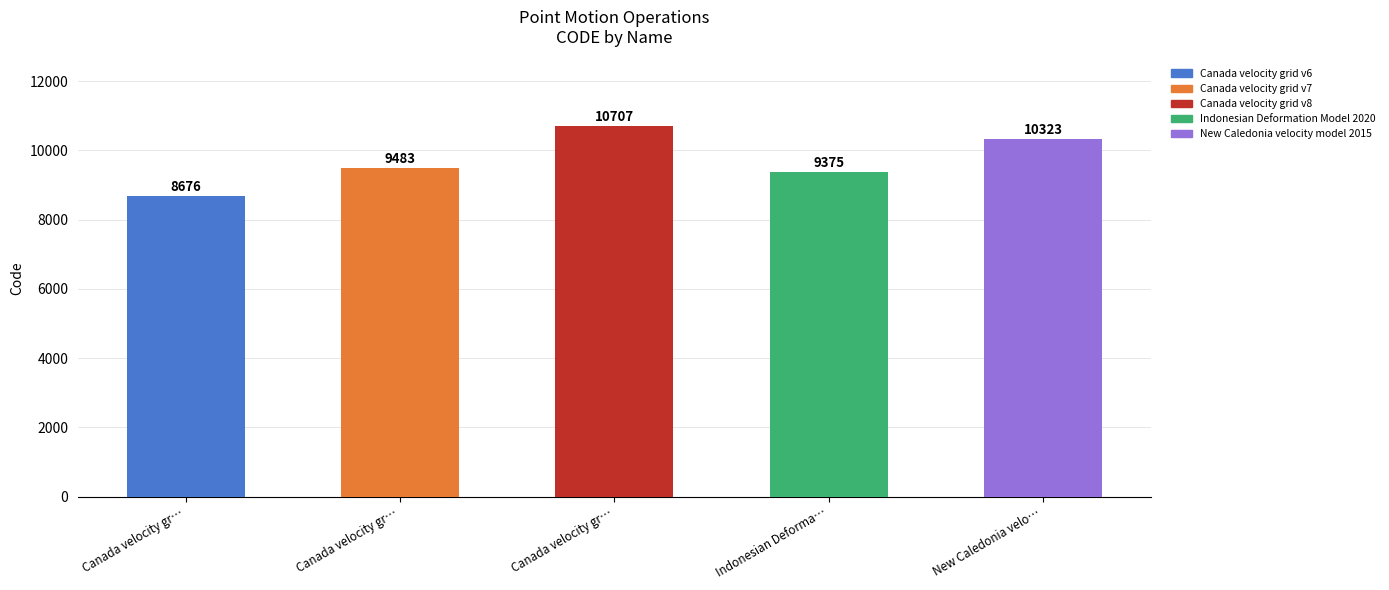

True or false: the data shows 2263 at Canada velocity gr….

False